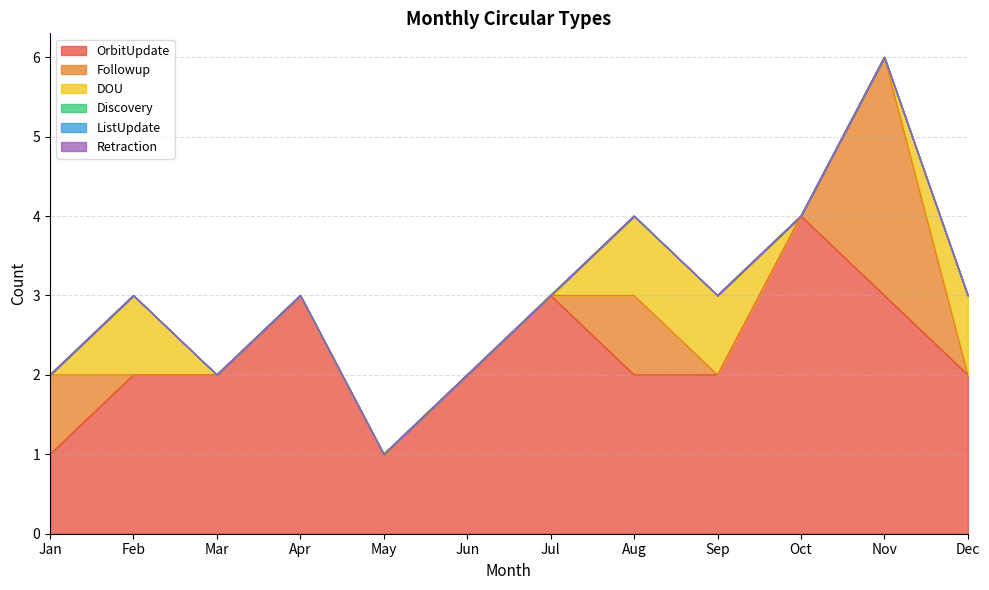

Rank the series by their maximum value, from highest to lowest.

OrbitUpdate, Followup, DOU, Discovery, ListUpdate, Retraction